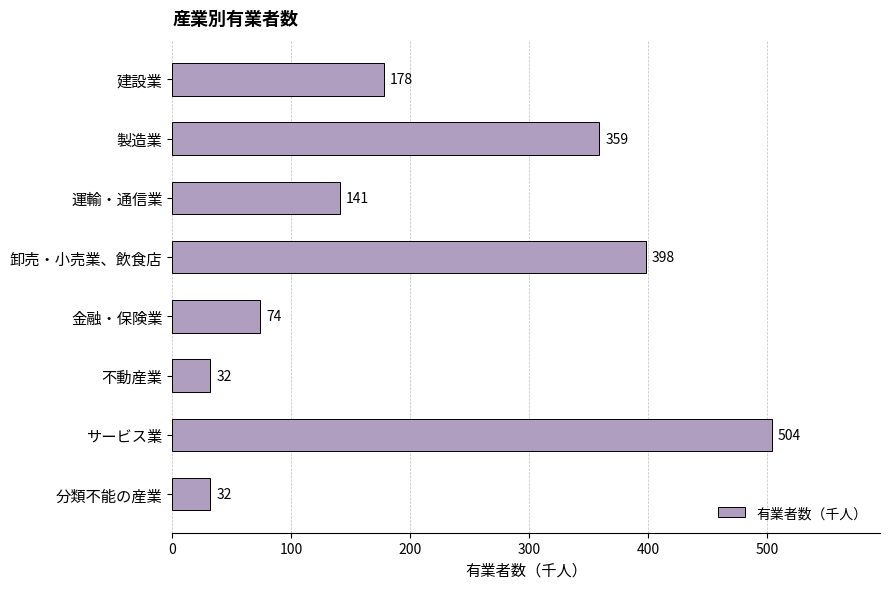

What is the change in value from 運輸・通信業 to 金融・保険業?

-67